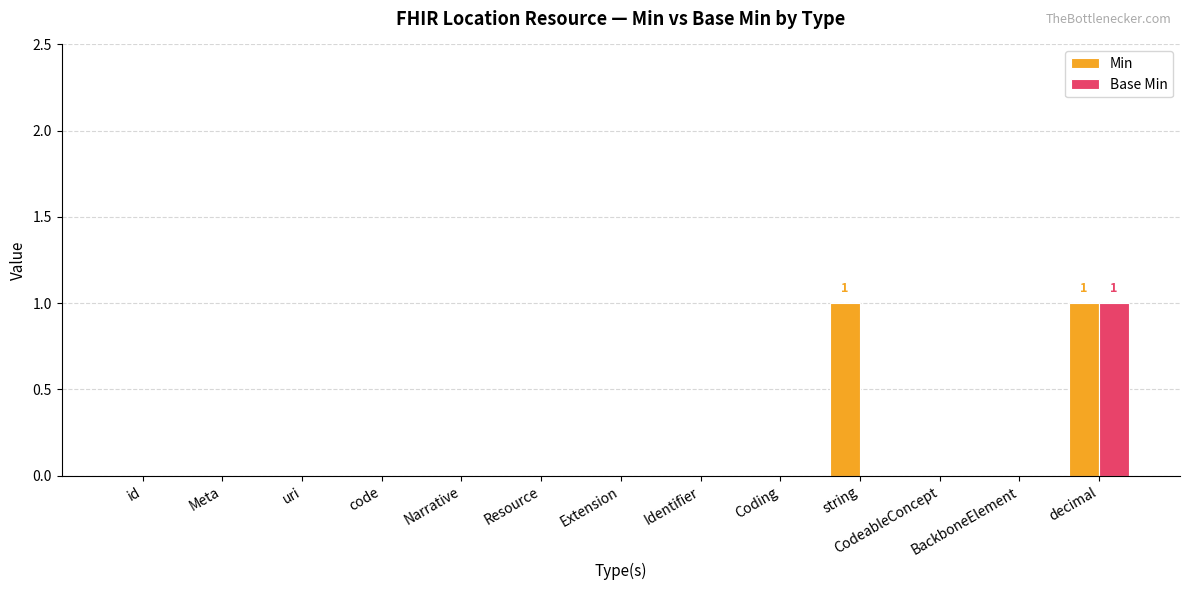

Is it true that Base Min equals 0 at Narrative?

True